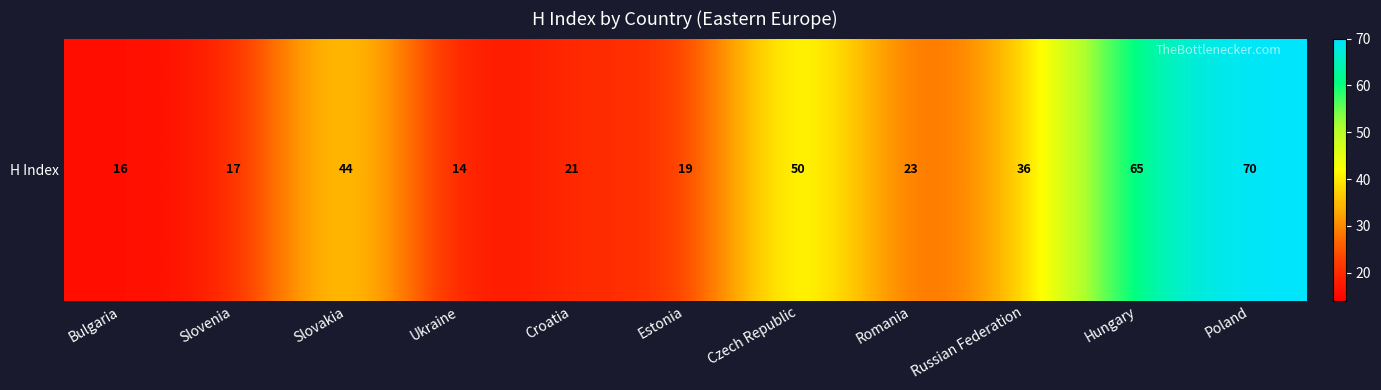

List the labels in order of value, largest first.

Poland, Hungary, Czech Republic, Slovakia, Russian Federation, Romania, Croatia, Estonia, Slovenia, Bulgaria, Ukraine